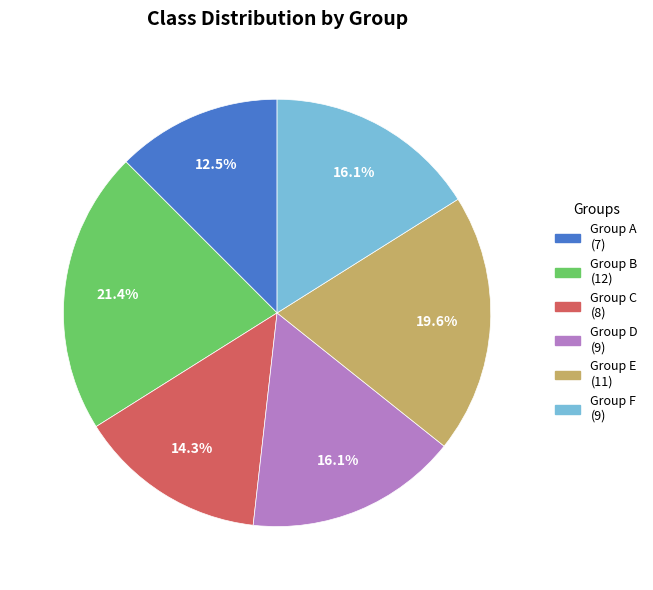

Does any single category account for the majority?

No